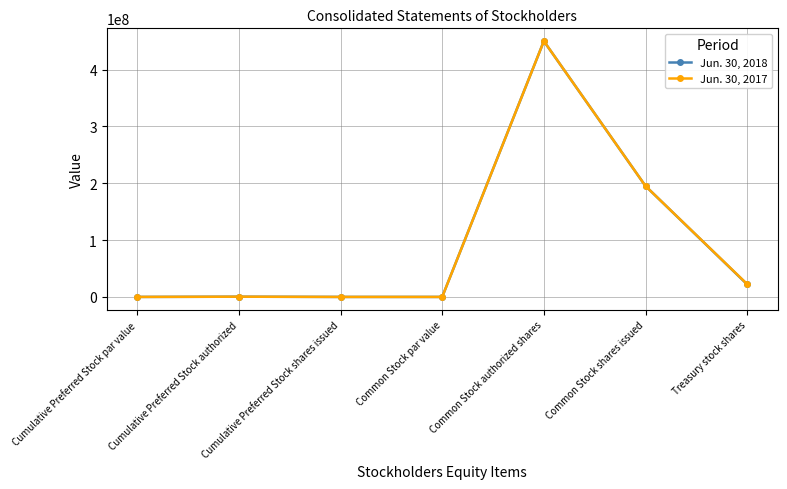

Does the chart have visible grid lines?

Yes